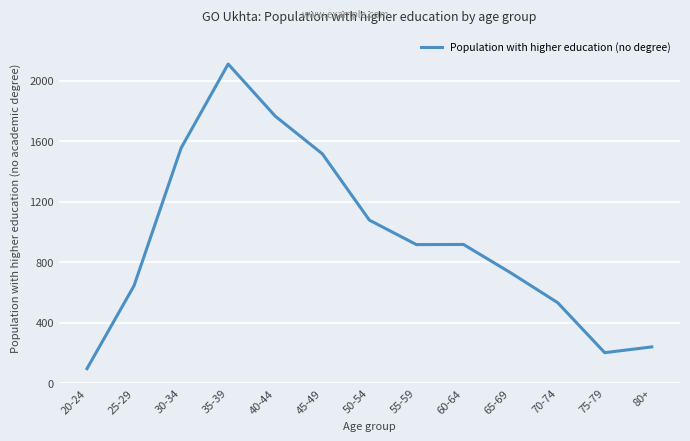

At which label is the value closest to 1104?

50-54